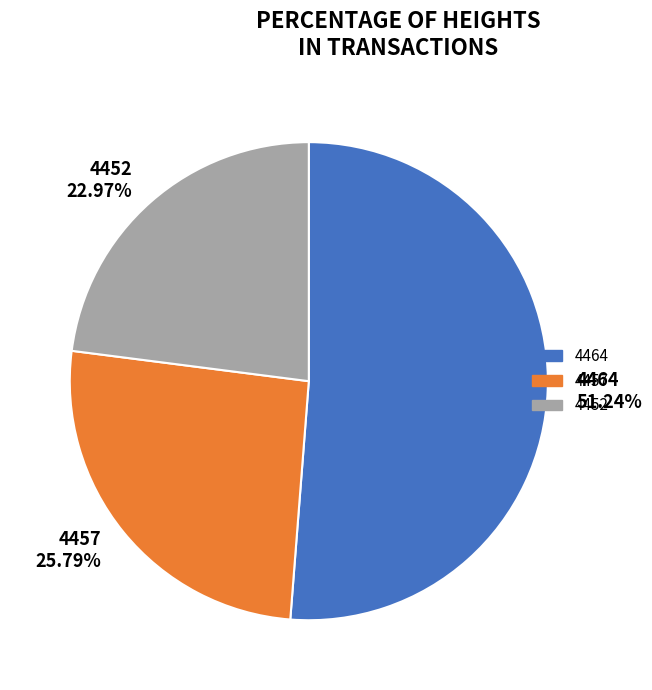

Is it true that 4452 is 23% of the pie?

True